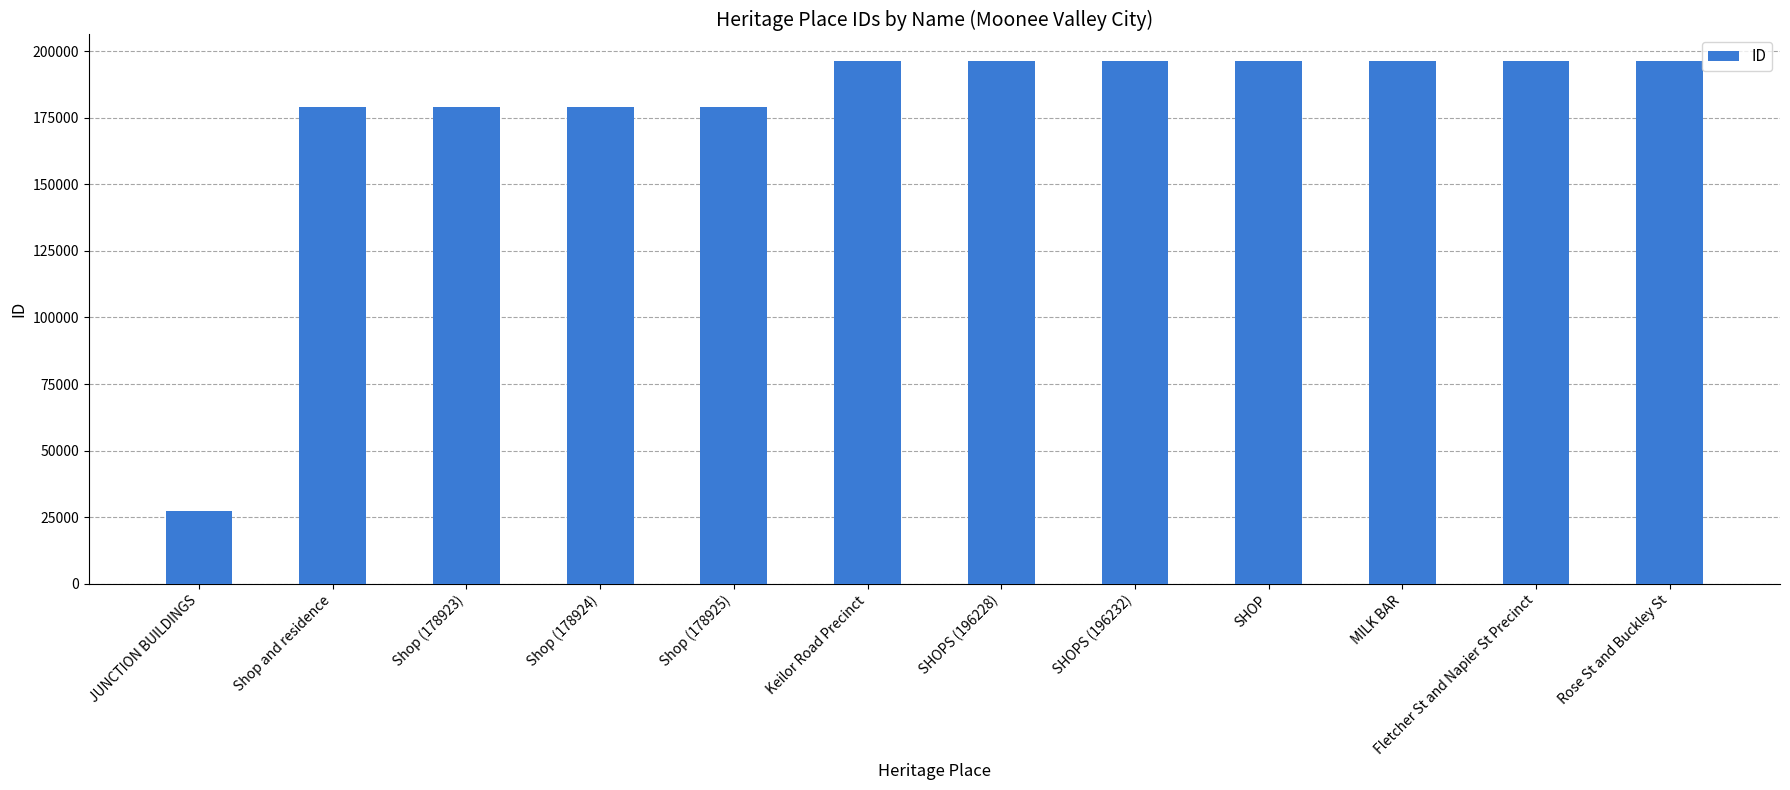

What is the maximum value shown in the chart?

196449